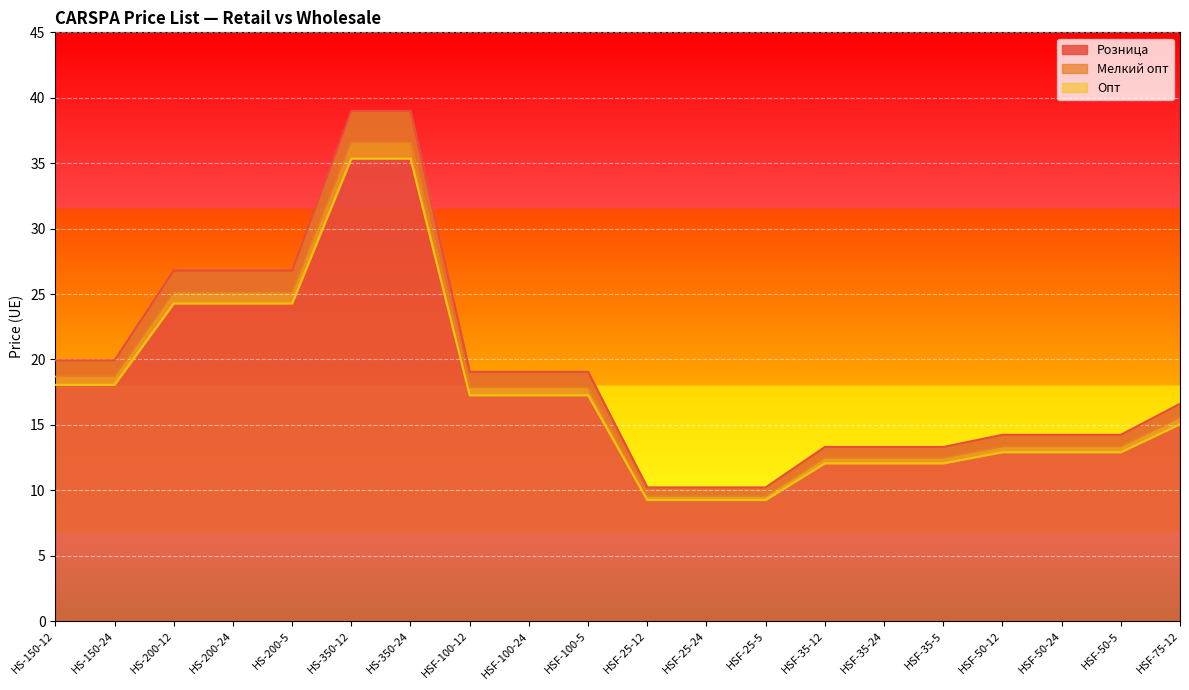

What is the difference between the second highest and minimum values in the Мелкий опт series?

27.0